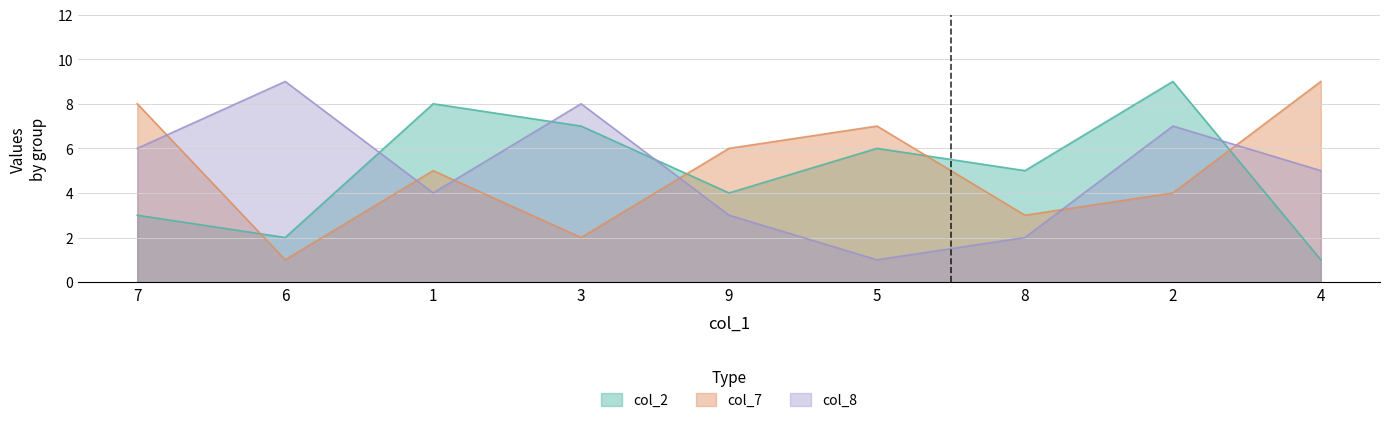

True or false: col_7 and col_2 intersect in this chart.

True